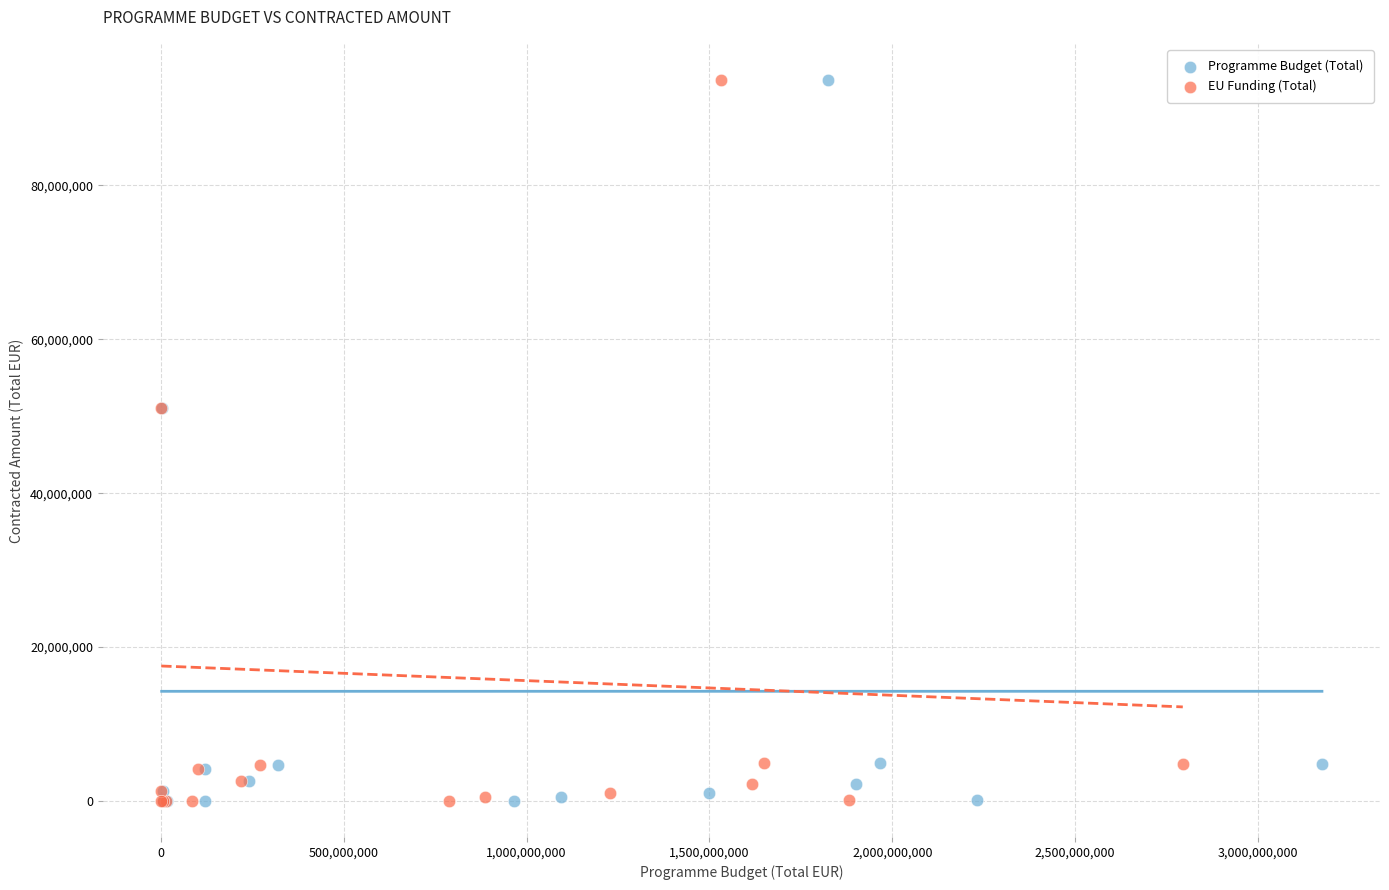

What are all the series names shown in the legend?

Programme Budget (Total), EU Funding (Total)